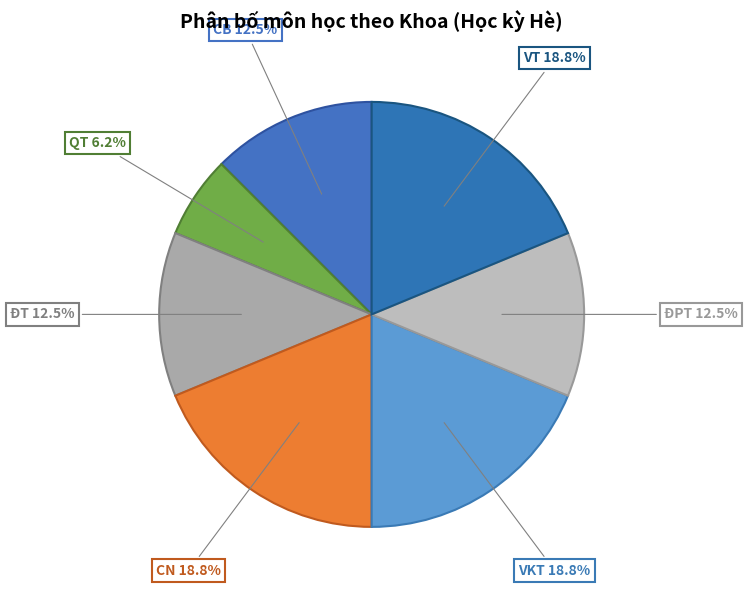

How many segments does this pie chart have?

7